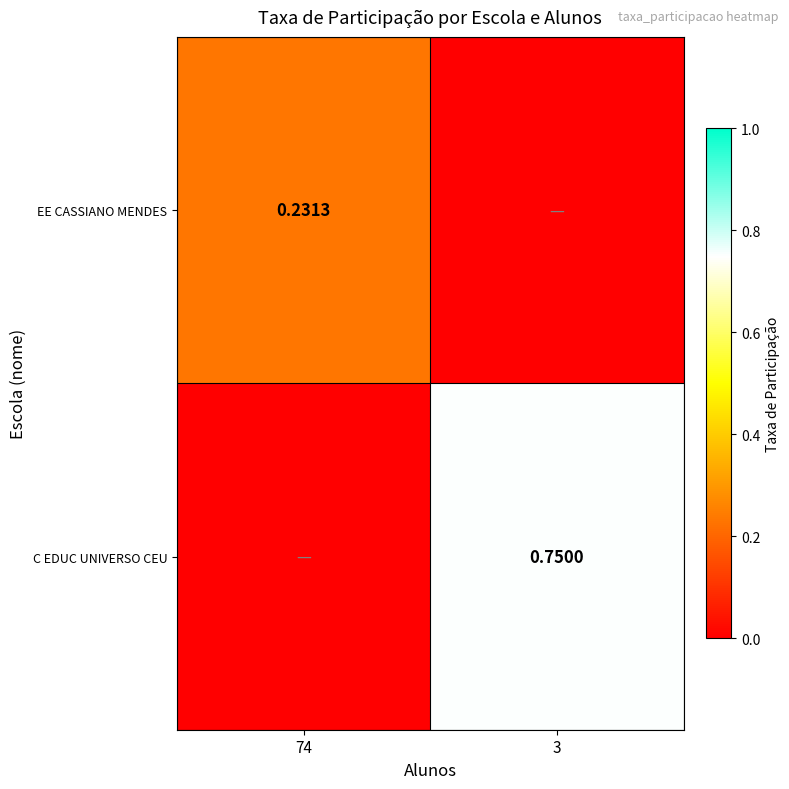

Which series has the largest total across all categories?

C EDUC UNIVERSO CEU